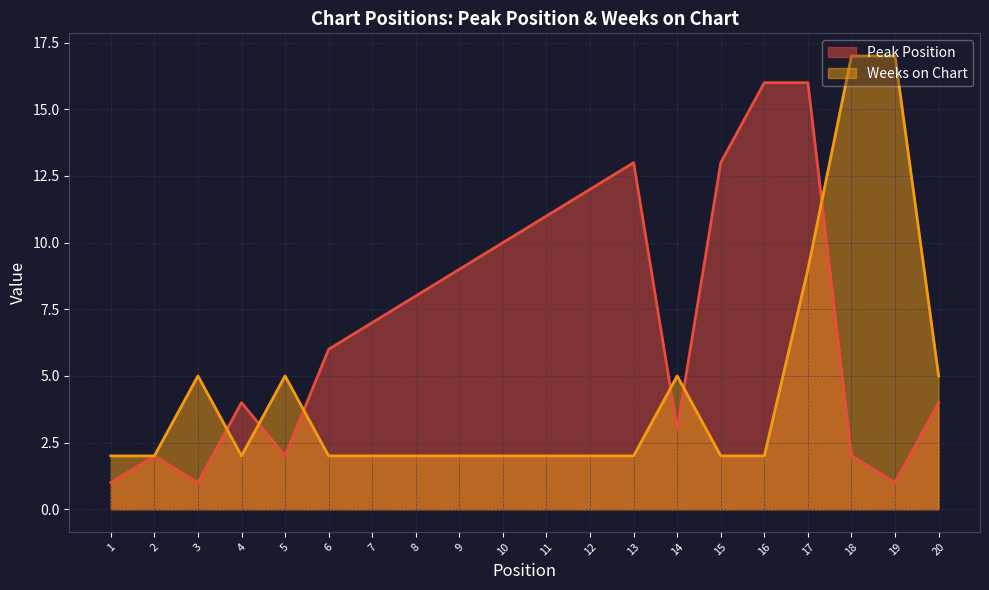

What is the maximum value shown in the chart?

17